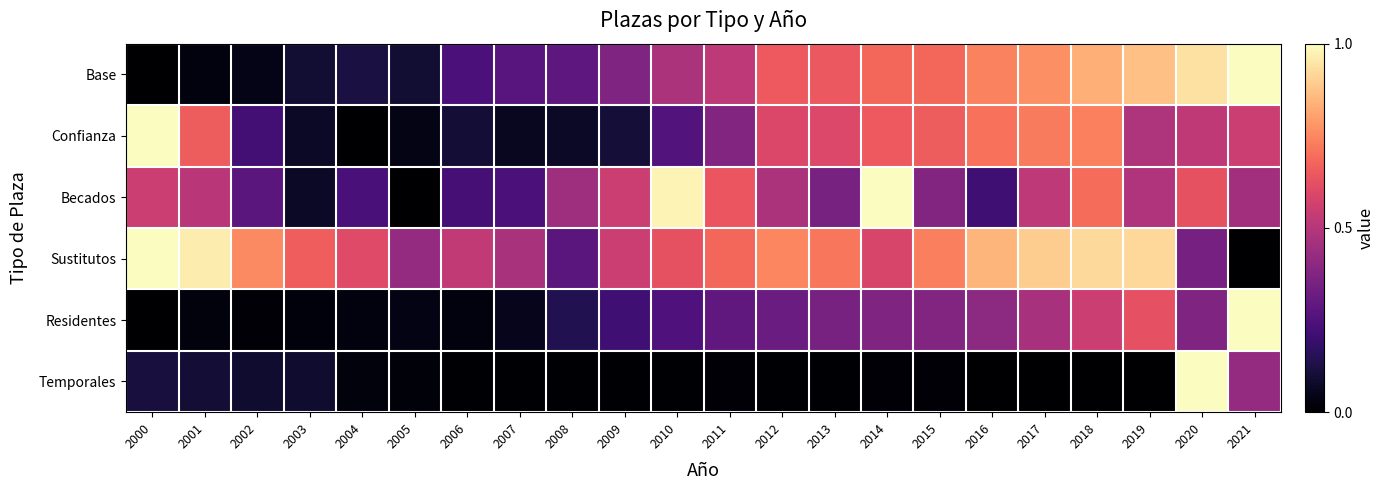

Reading right to left, what are all the values shown in this chart?

Base: 2021=1.0	2020=0.9	2019=0.9	2018=0.8	2017=0.8	2016=0.7	2015=0.7	2014=0.7	2013=0.6	2012=0.6	2011=0.5	2010=0.5	2009=0.4	2008=0.3	2007=0.3	2006=0.2	2005=0.1	2004=0.1	2003=0.1	2002=0.0	2001=0.0	2000=0.0
Confianza: 2021=0.6	2020=0.5	2019=0.5	2018=0.7	2017=0.7	2016=0.7	2015=0.7	2014=0.6	2013=0.6	2012=0.6	2011=0.4	2010=0.3	2009=0.1	2008=0.1	2007=0.1	2006=0.1	2005=0.0	2004=0.0	2003=0.1	2002=0.2	2001=0.7	2000=1.0
Becados: 2021=0.4	2020=0.6	2019=0.5	2018=0.7	2017=0.5	2016=0.2	2015=0.4	2014=1.0	2013=0.4	2012=0.5	2011=0.6	2010=1.0	2009=0.6	2008=0.4	2007=0.2	2006=0.2	2005=0.0	2004=0.2	2003=0.1	2002=0.3	2001=0.5	2000=0.6
Sustitutos: 2021=0.0	2020=0.3	2019=0.9	2018=0.9	2017=0.9	2016=0.8	2015=0.7	2014=0.6	2013=0.7	2012=0.7	2011=0.7	2010=0.6	2009=0.6	2008=0.3	2007=0.5	2006=0.5	2005=0.4	2004=0.6	2003=0.7	2002=0.8	2001=1.0	2000=1.0
Residentes: 2021=1.0	2020=0.4	2019=0.6	2018=0.6	2017=0.5	2016=0.4	2015=0.4	2014=0.4	2013=0.4	2012=0.3	2011=0.3	2010=0.2	2009=0.2	2008=0.1	2007=0.1	2006=0.0	2005=0.0	2004=0.0	2003=0.0	2002=0.0	2001=0.0	2000=0.0
Temporales: 2021=0.4	2020=1.0	2019=0.0	2018=0.0	2017=0.0	2016=0.0	2015=0.0	2014=0.0	2013=0.0	2012=0.0	2011=0.0	2010=0.0	2009=0.0	2008=0.0	2007=0.0	2006=0.0	2005=0.0	2004=0.0	2003=0.1	2002=0.1	2001=0.1	2000=0.1